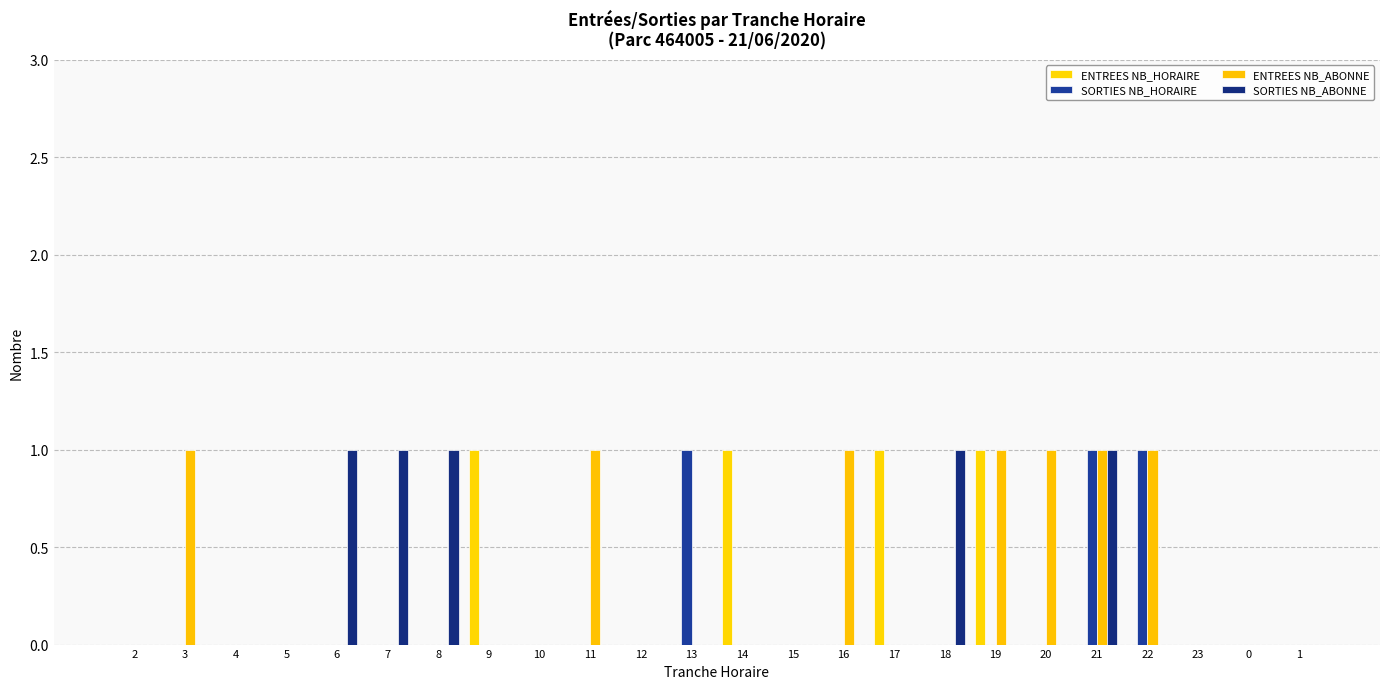

Between 7 and 15, which is larger?

7